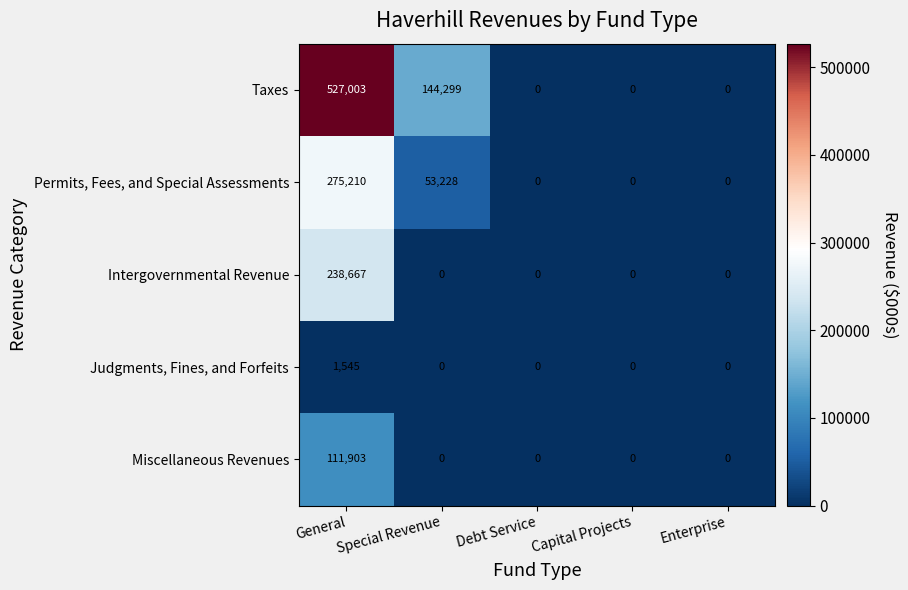

The value of Intergovernmental Revenue at Special Revenue is 0. True or false?

True